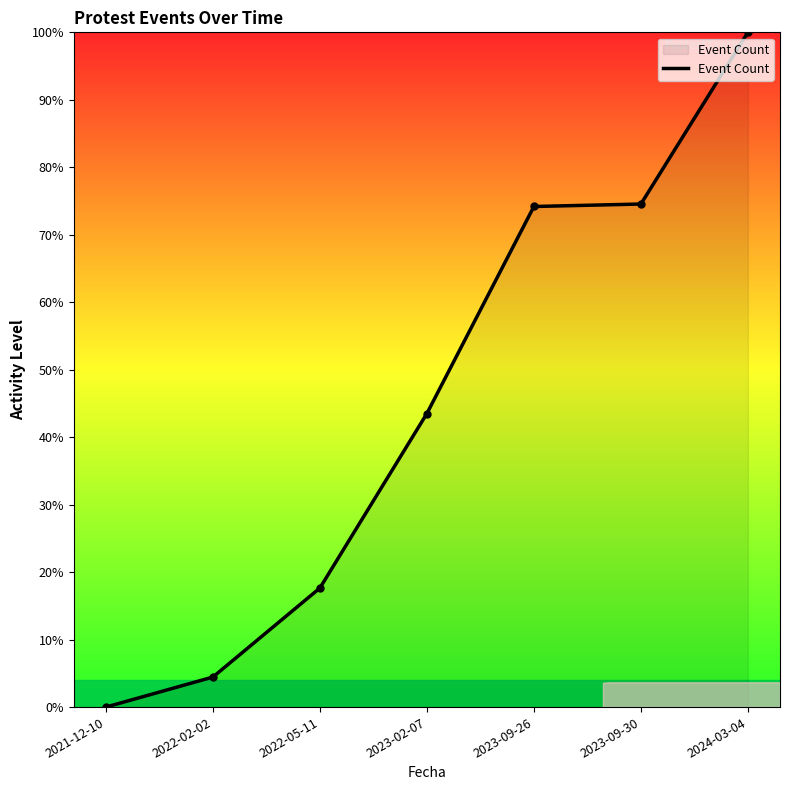

The value at 2022-05-11 is 24.6. True or false?

False